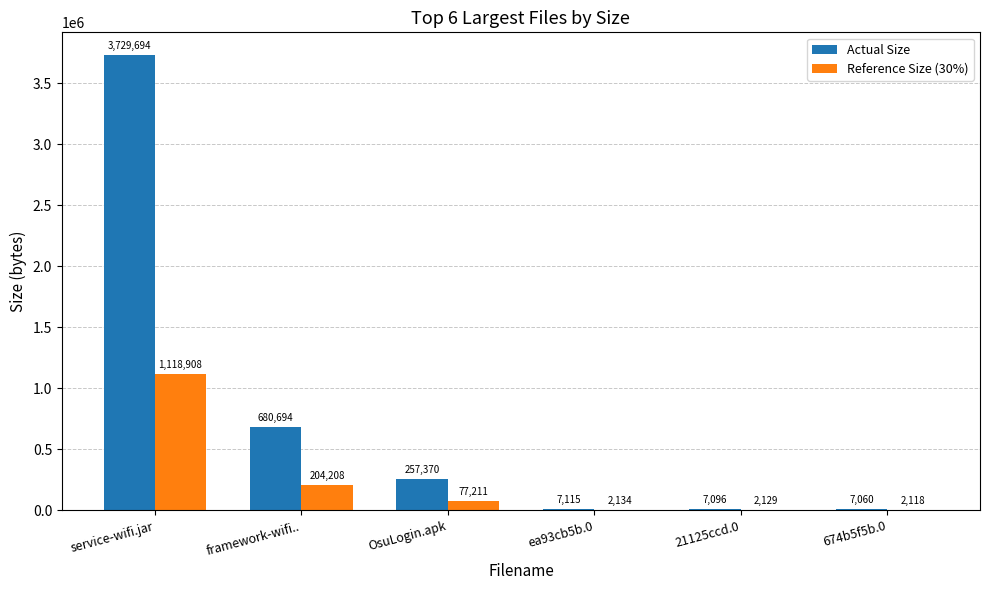

Where does the Reference Size (30%) series first go above 77211?

service-wifi.jar